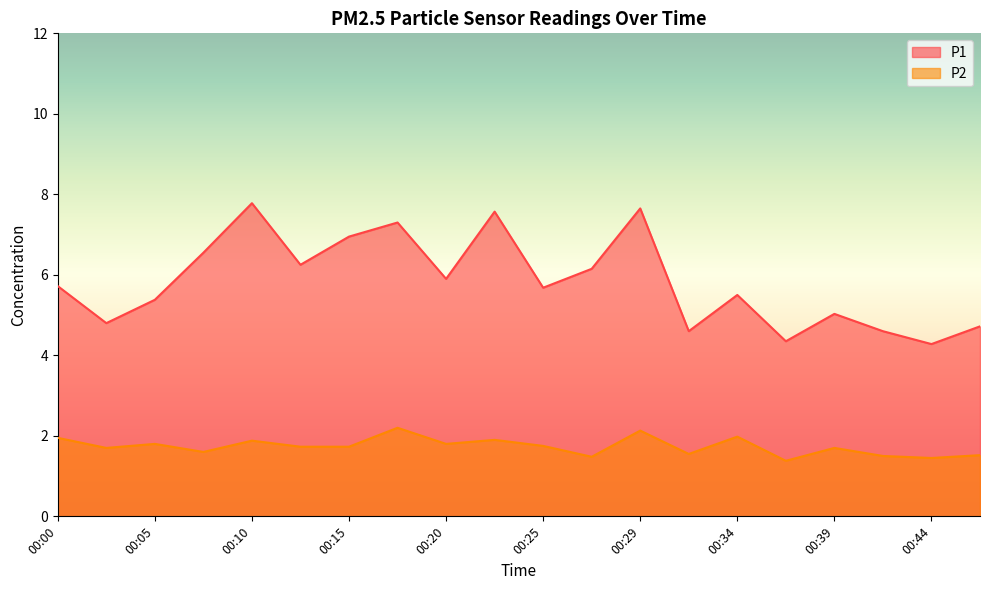

At which label is P2 closest to 1?

00:37